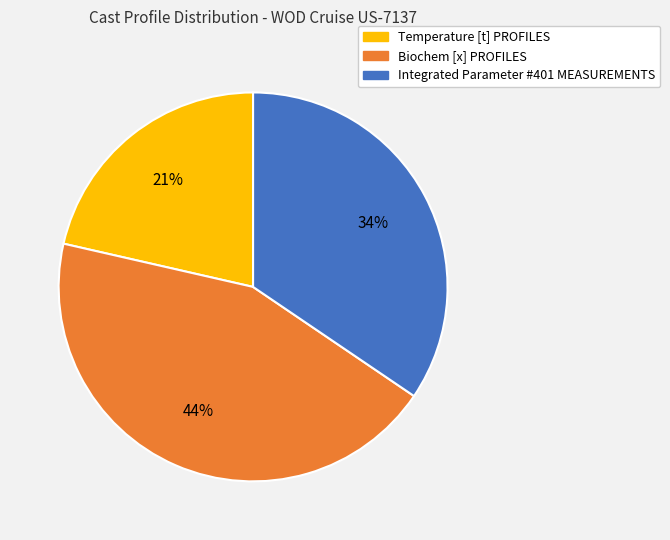

To the nearest percent, what is the combined percentage of Integrated Parameter #401 MEASUREMENTS and Biochem [x] PROFILES?

79%